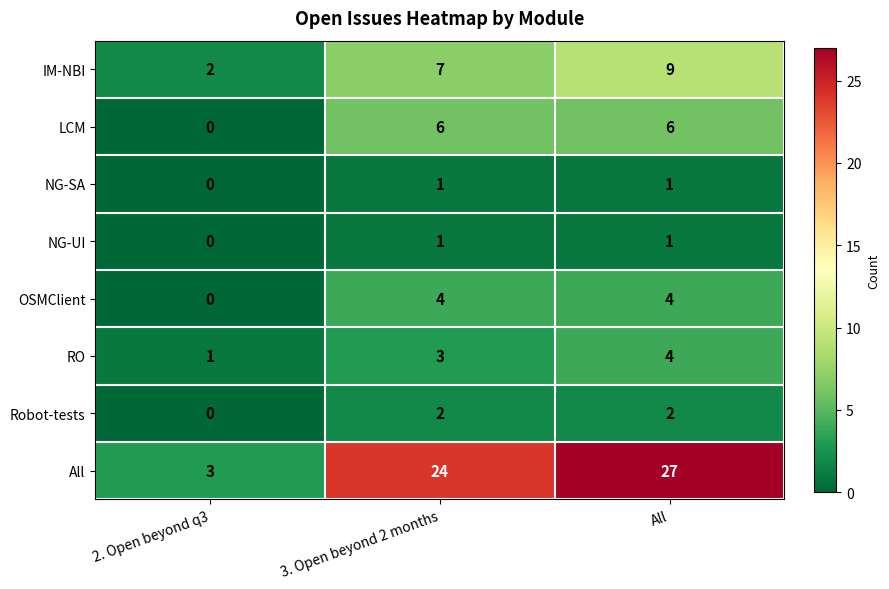

What is the difference between the highest and lowest values at 2. Open beyond q3?

3